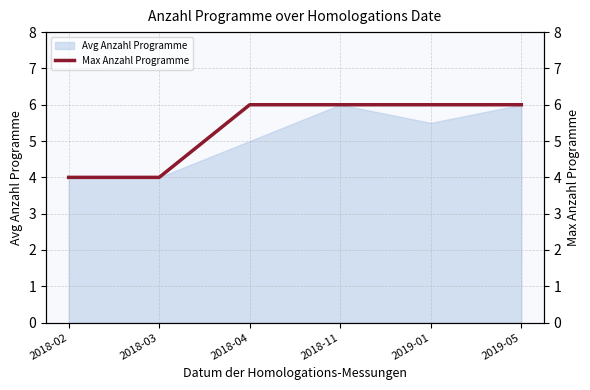

The chart shows a value of 4 at 2018-02. True or false?

True